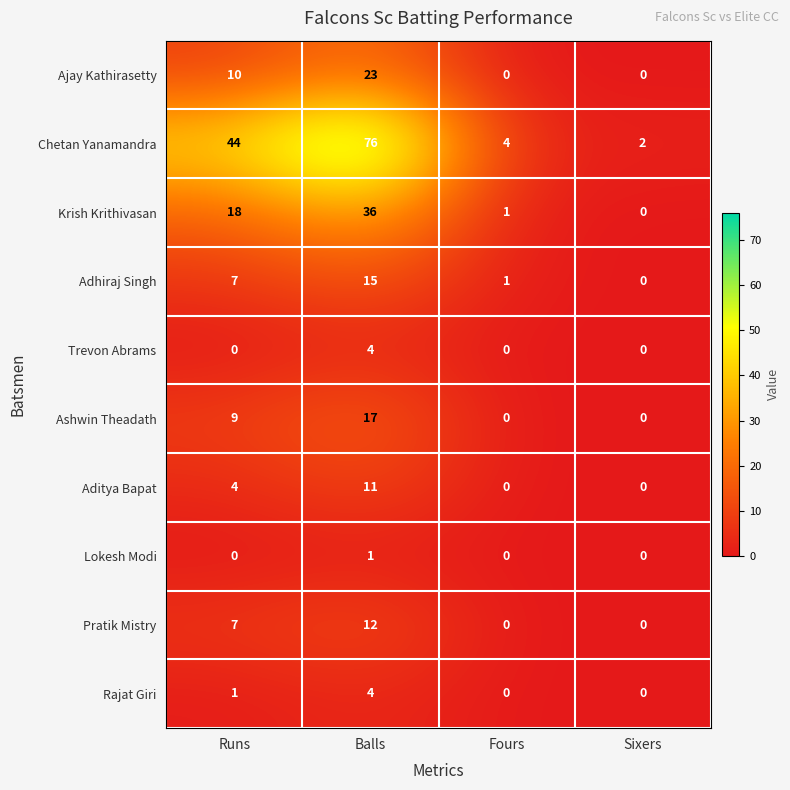

Is it true that Ashwin Theadath equals 9 at Runs?

True